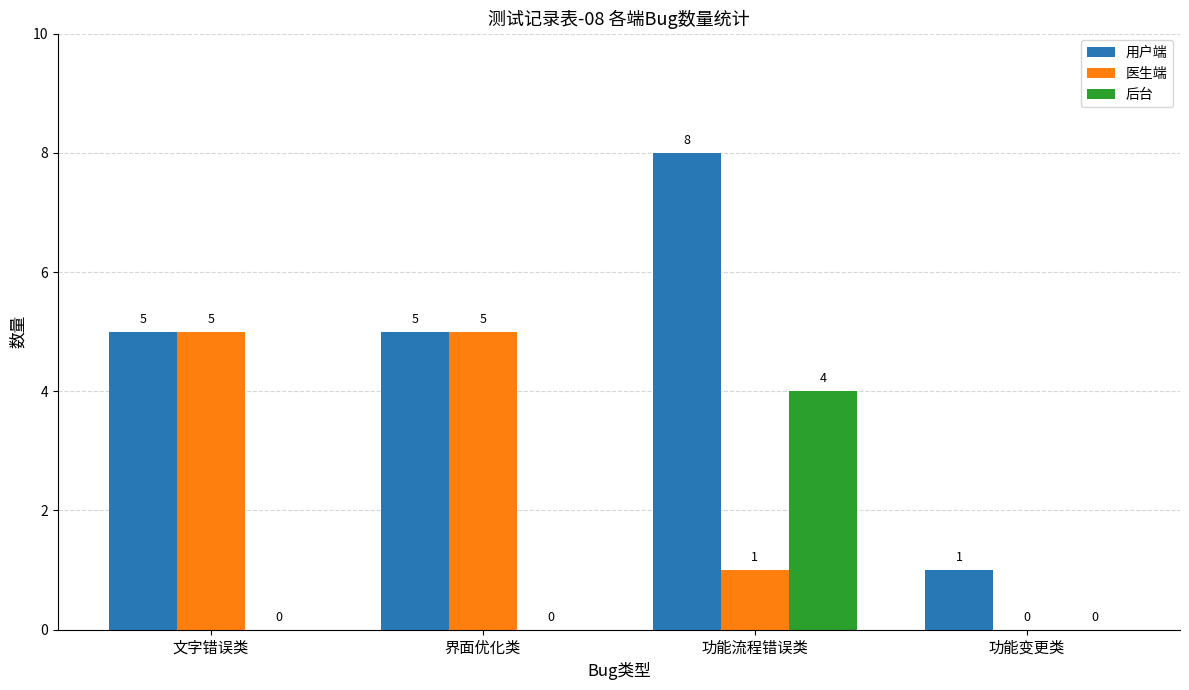

What is the sum of the 用户端 values at 功能流程错误类 and 界面优化类?

13